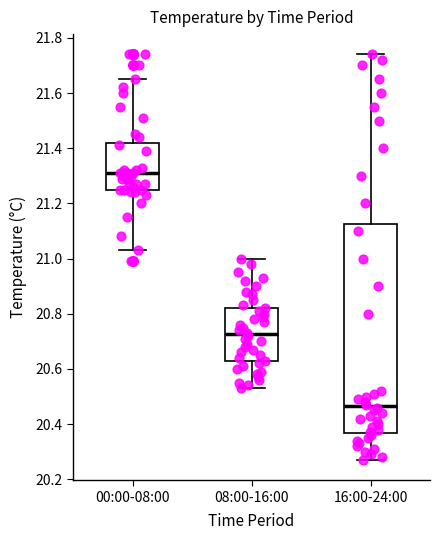

Reading left to right, transcribe this box plot: for each box, give where its median line is, the range the box spans, and where its two whiskers end, as read against the y-axis. The values are not printed on the chart, so give them approximately, as read against the axis.

00:00-08:00: median 21.32, box 21.26 to 21.42, whiskers 21.04 to 21.66
08:00-16:00: median 20.72, box 20.62 to 20.82, whiskers 20.54 to 21.00
16:00-24:00: median 20.46, box 20.36 to 21.12, whiskers 20.28 to 21.74